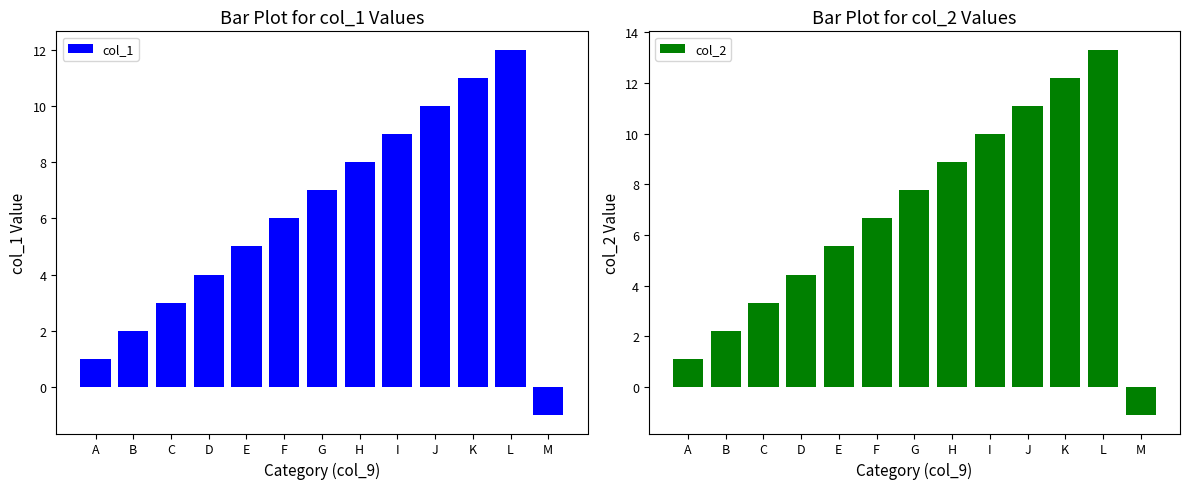

The col_1 series shows 9.9 at F. True or false?

False